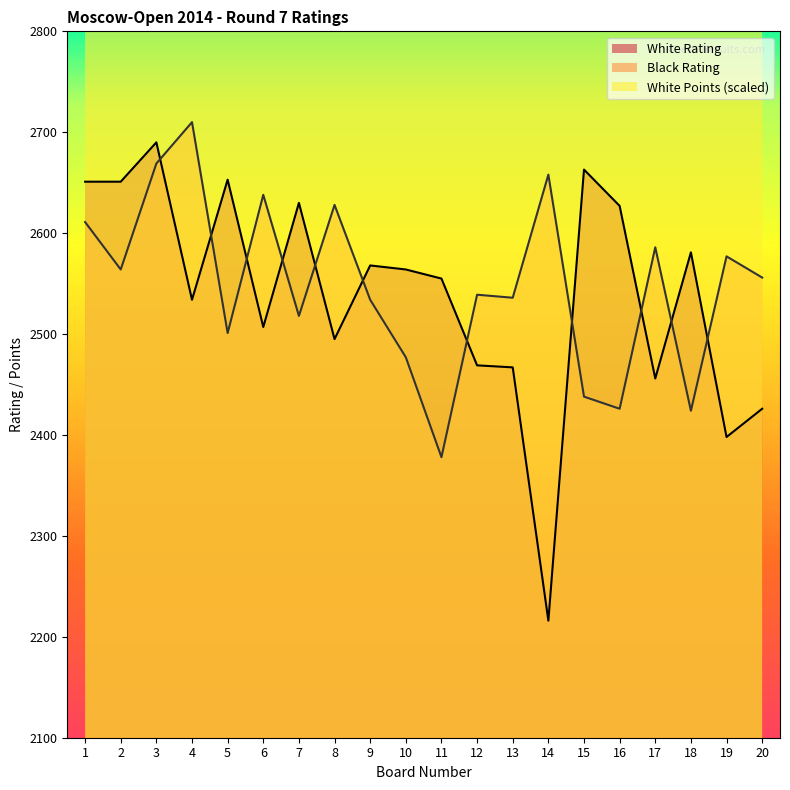

What is the difference between the highest and lowest values at 4?

1951